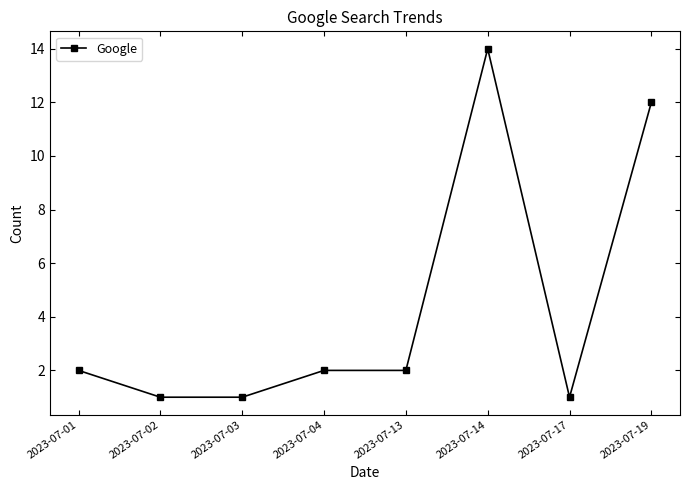

How many lines are shown in the chart?

1